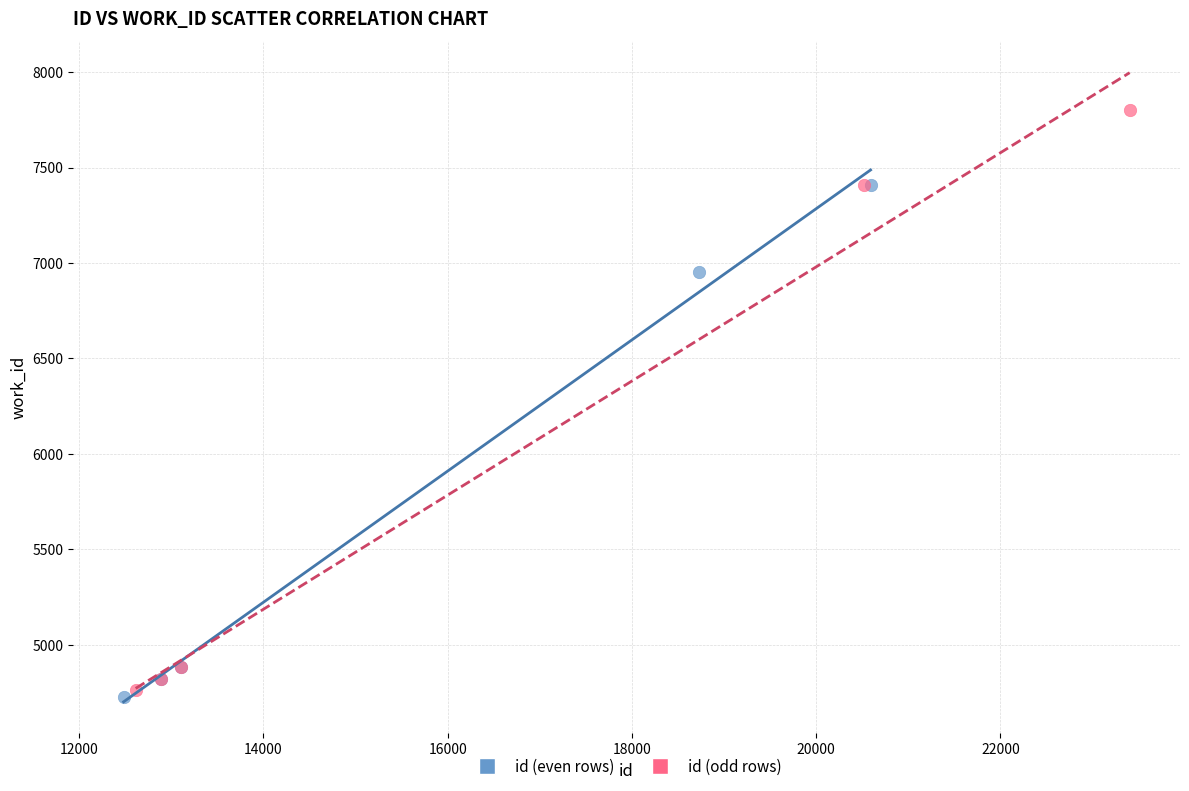

Which series contains the highest Y value?

id (odd rows)